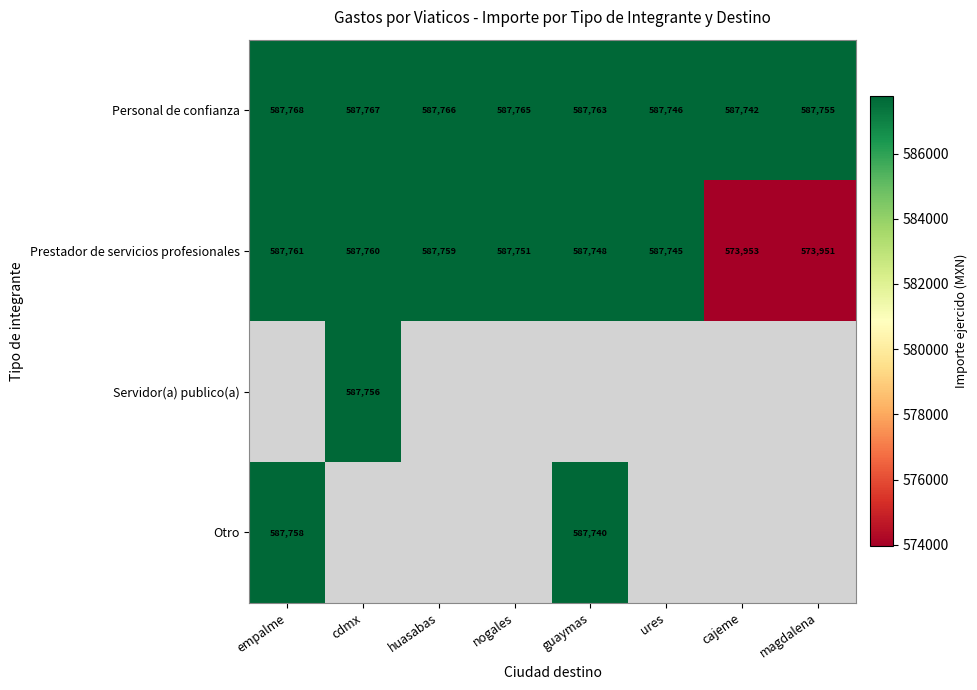

Which label corresponds to the smallest value in the chart?

magdalena